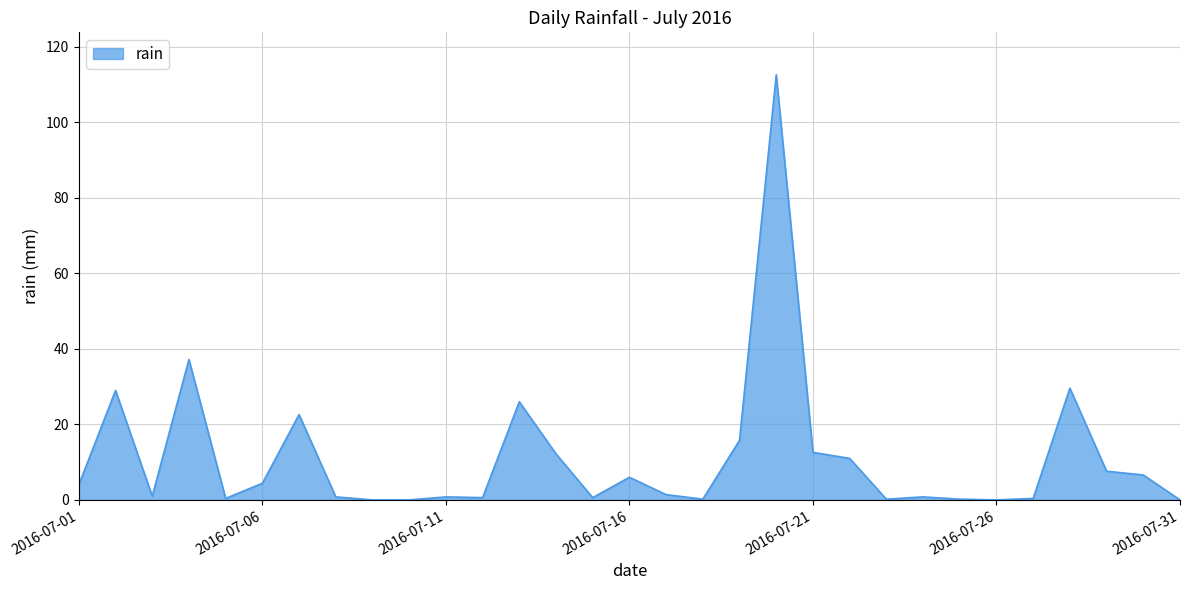

What is the difference between the maximum and minimum values?

112.6